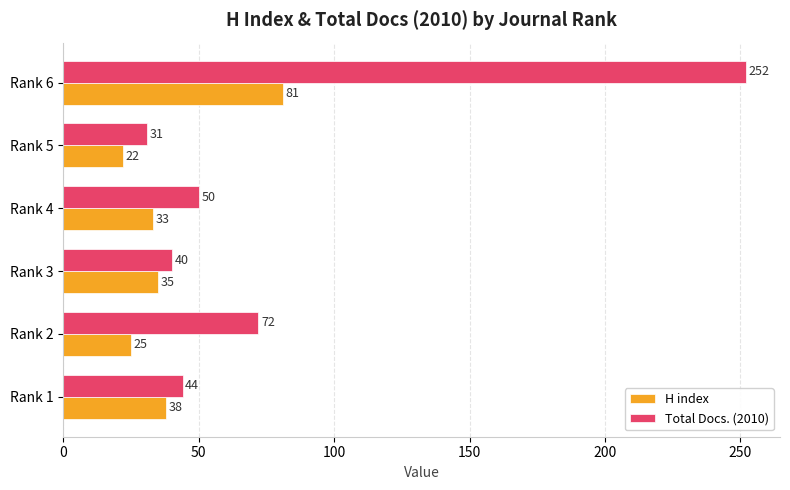

How many data points in Total Docs. (2010) are less than 50?

3